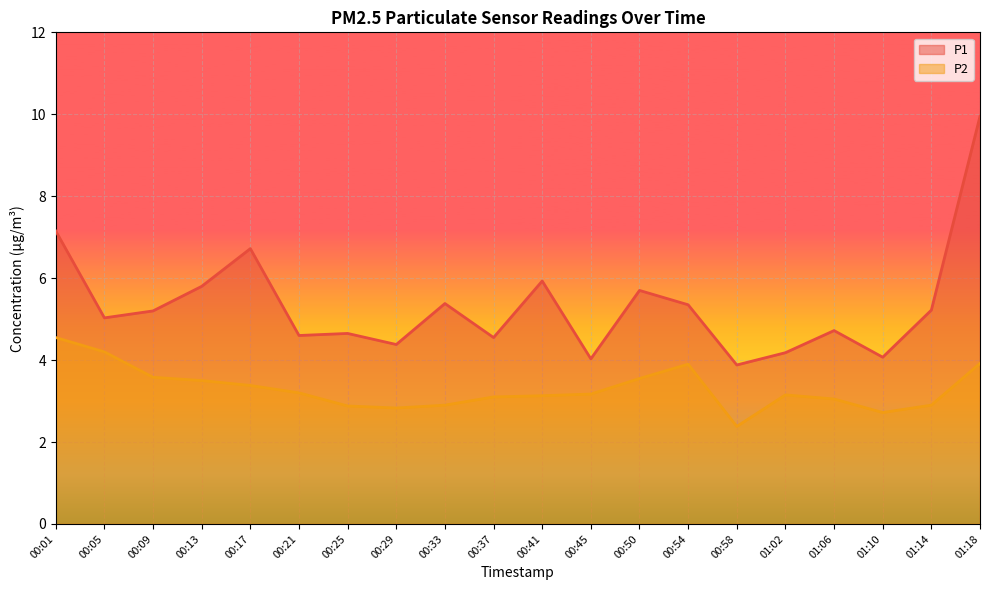

What is the sum of all P1 values?

106.5